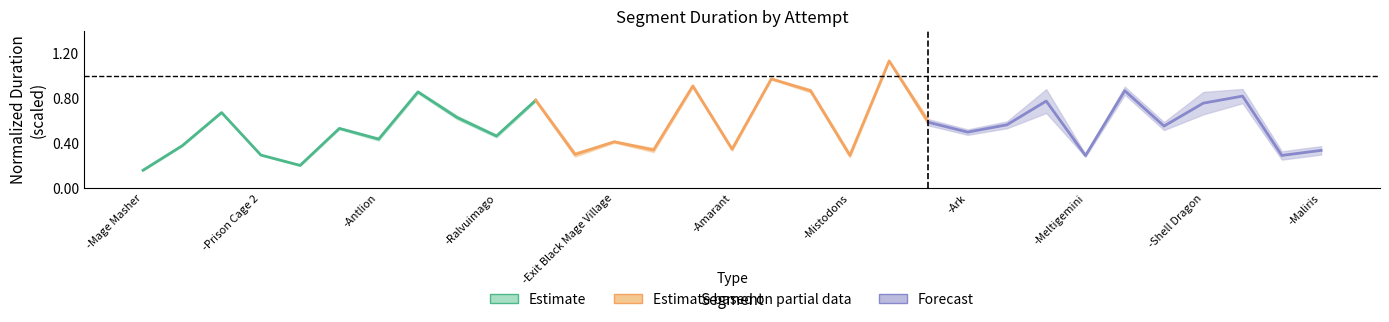

True or false: Estimate has a value of 0.1 at -Exit Black Mage Village.

False